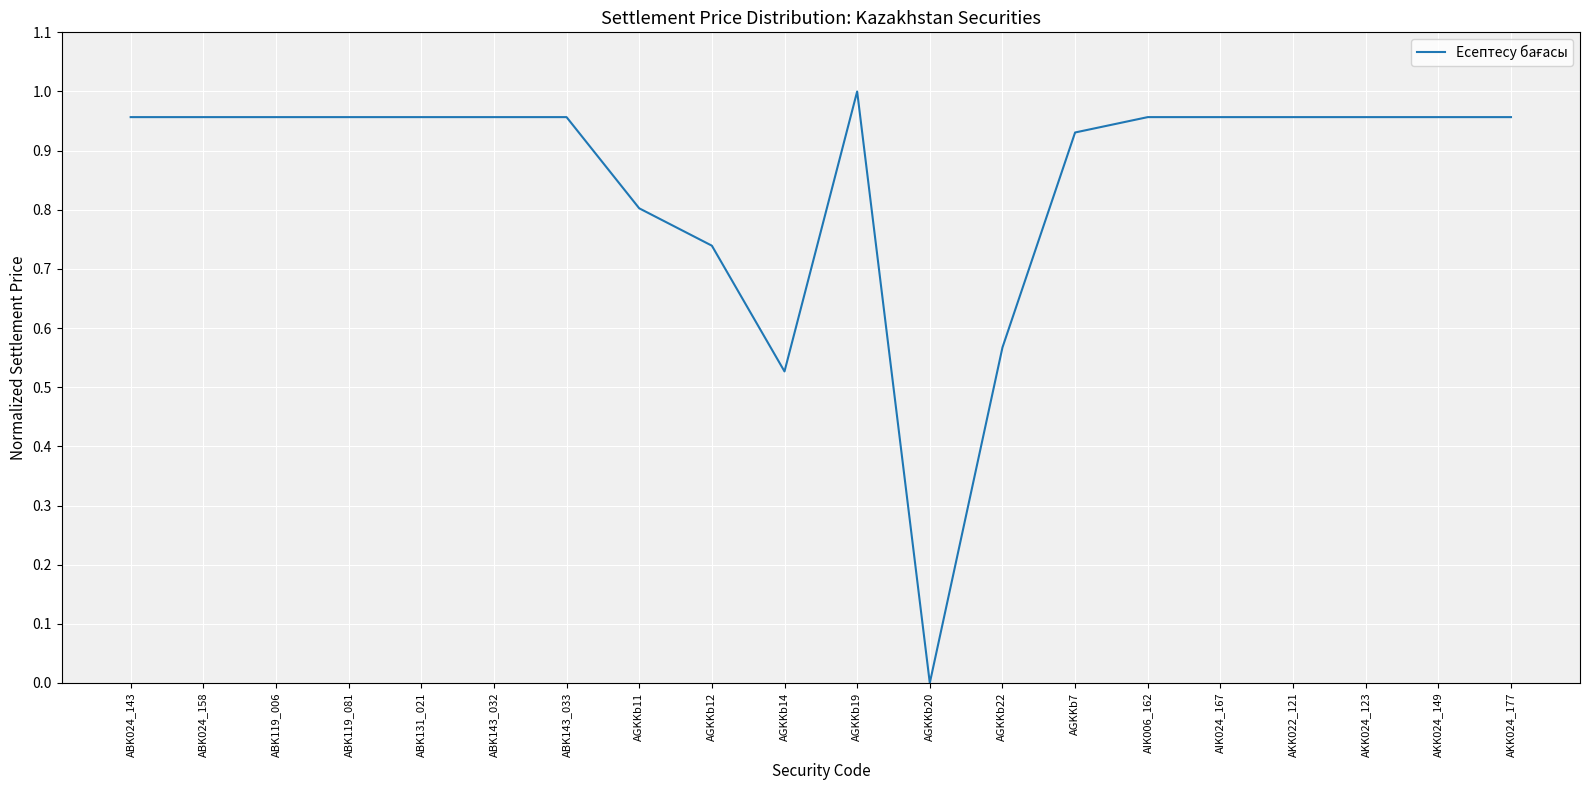

True or false: the data has more than 0 interior local peaks.

True